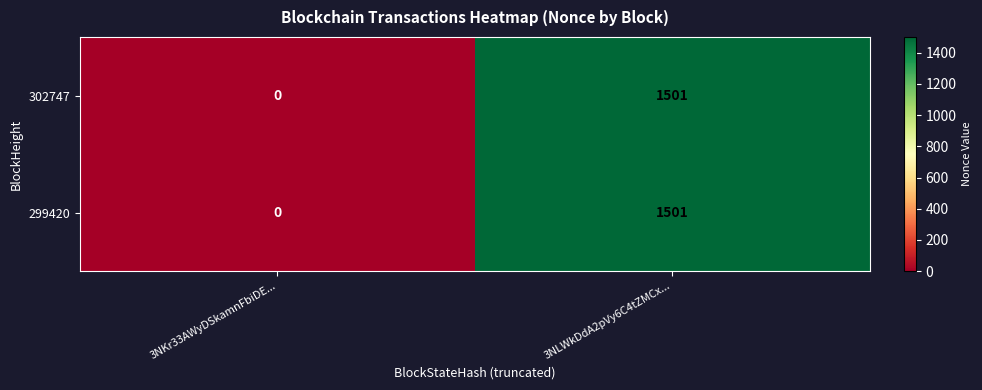

What is the sum of the 299420 values at 3NKr33AWyDSkamnFbiDE... and 3NLWkDdA2pVy6C4tZMCx...?

1501